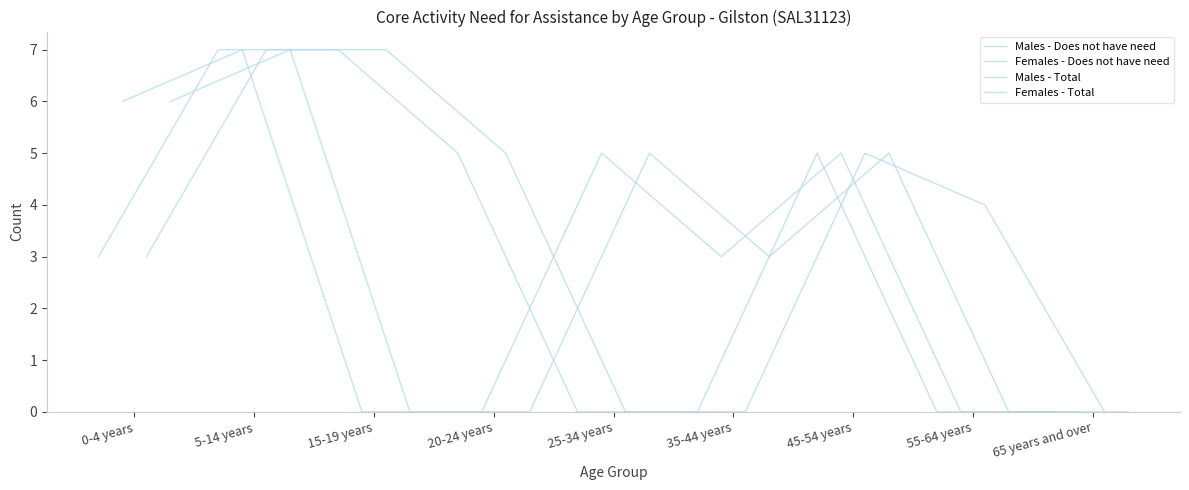

How many values in the Females - Does not have need series are below 3?

4